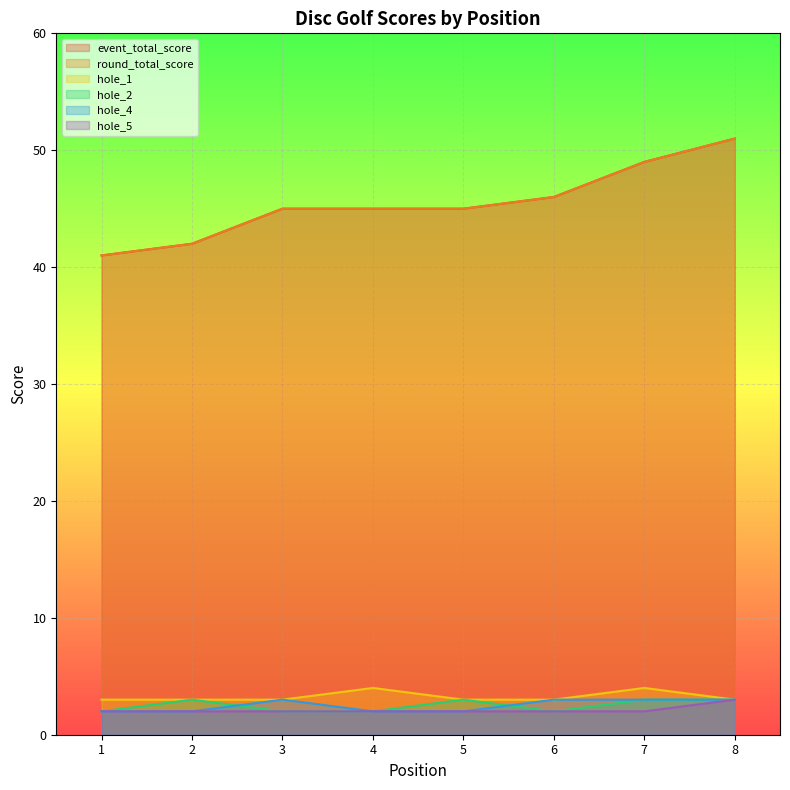

Between 4 and 6, which series saw the biggest shift?

event_total_score